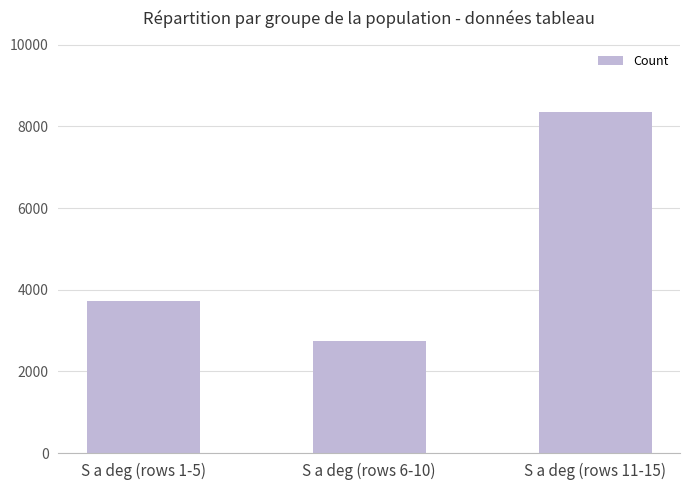

What is the sum of the values at S a deg (rows 6-10) and S a deg (rows 1-5)?

6467